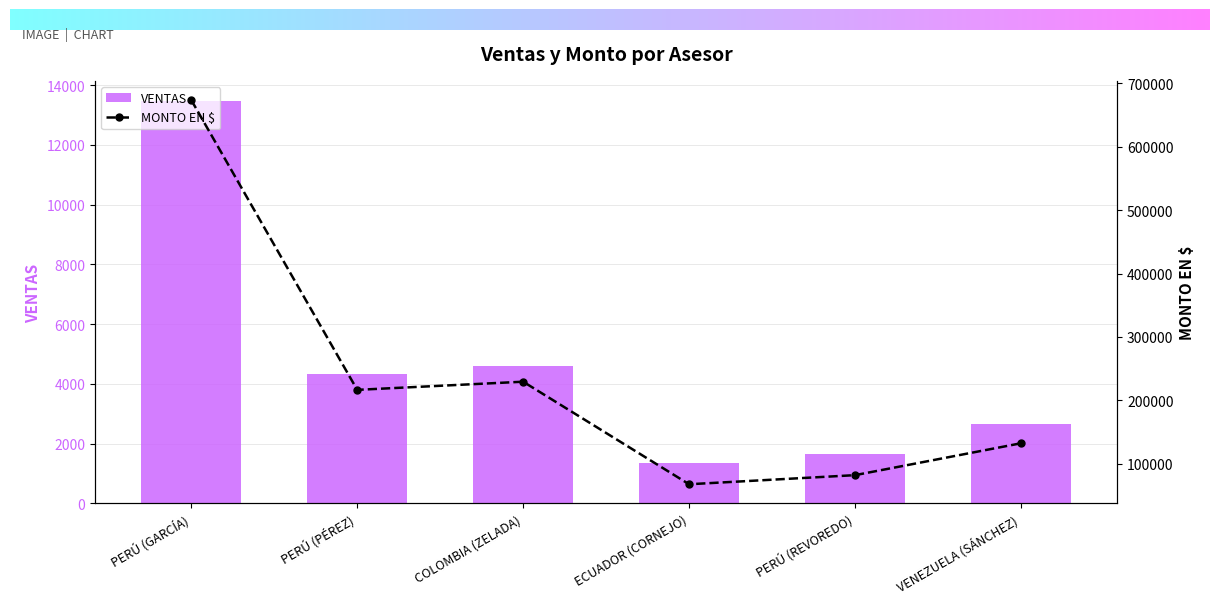

How many groups of bars are there?

6